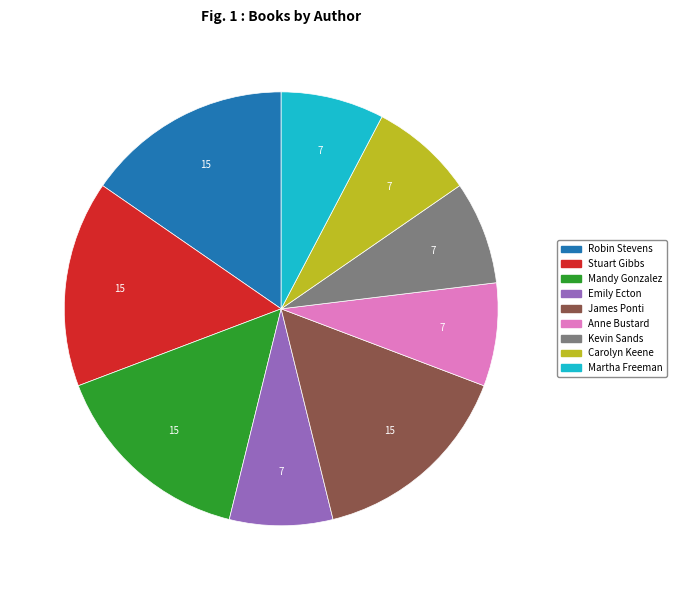

Is there any slice that represents more than half of the pie?

No